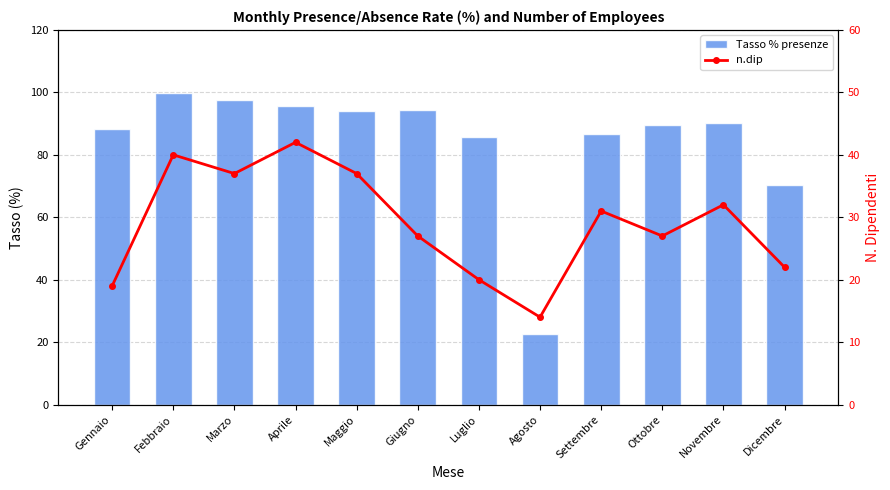

Between Marzo and Luglio, which series saw the biggest shift?

n.dip